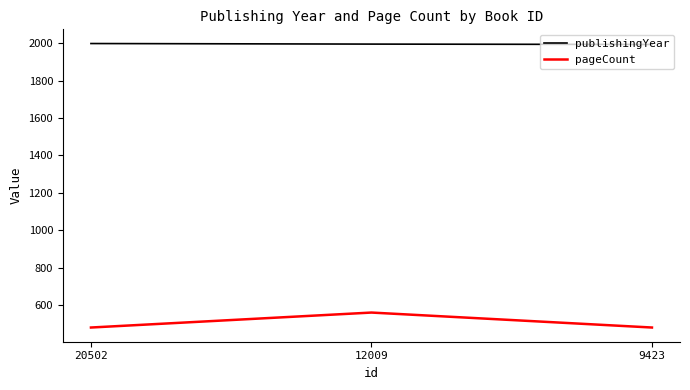

What is the total value across all series at 9423?

2473